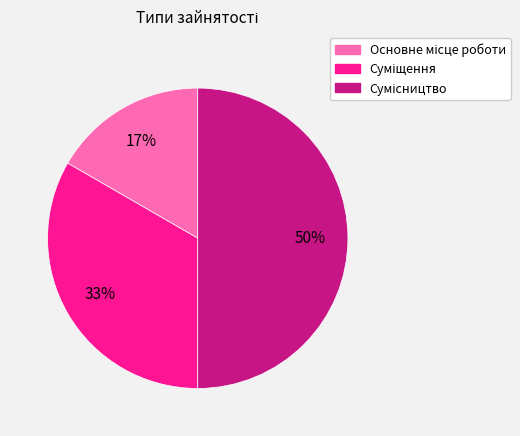

To the nearest percent, what is the difference between the largest and smallest slice percentages?

33%